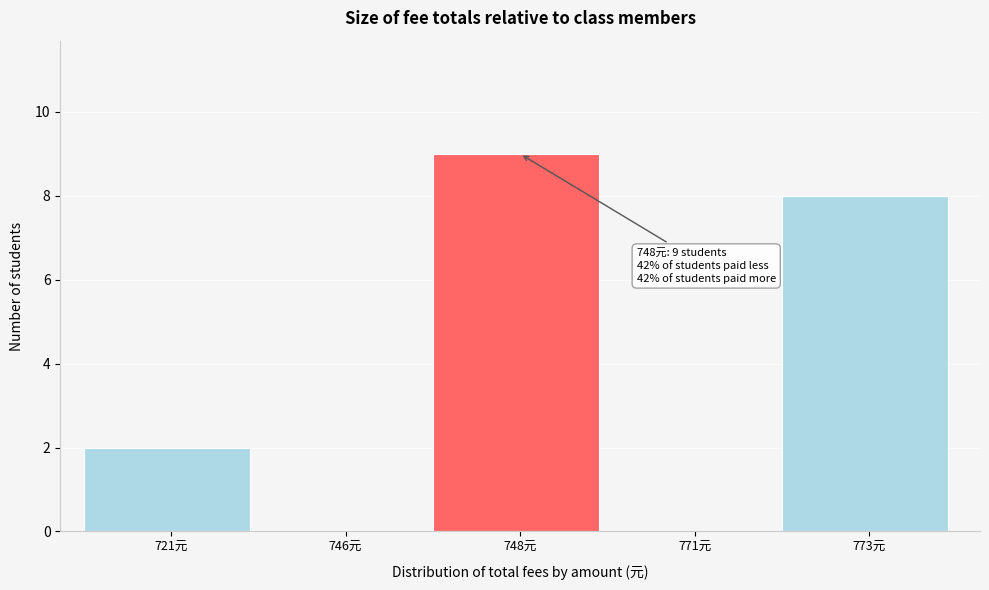

Reading right to left, extract all data points from this chart.

773元=8	771元=0	748元=9	746元=0	721元=2